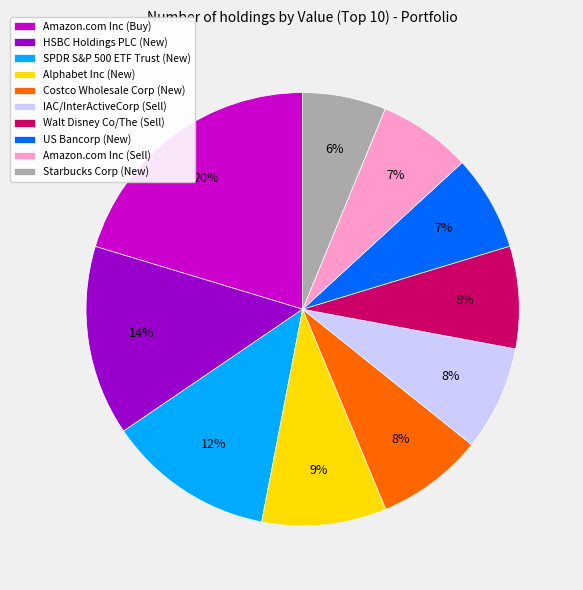

Which category has the smallest portion of the pie?

Starbucks Corp (New)